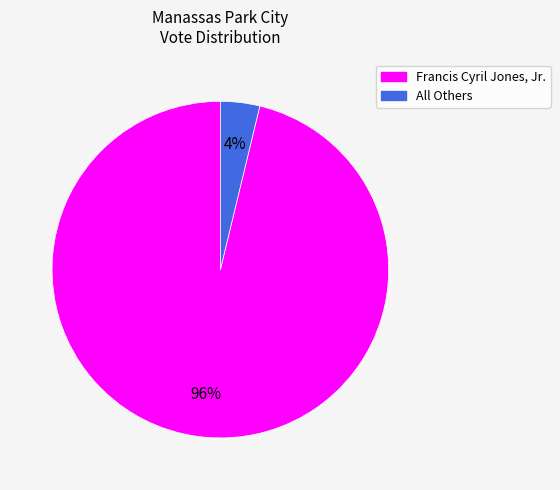

Is it true that All Others is 4% of the pie?

True